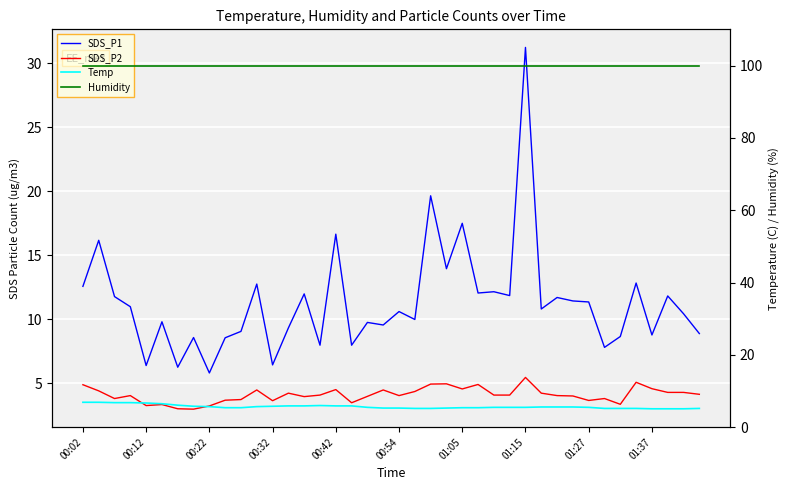

What is the smallest value displayed?

3.0